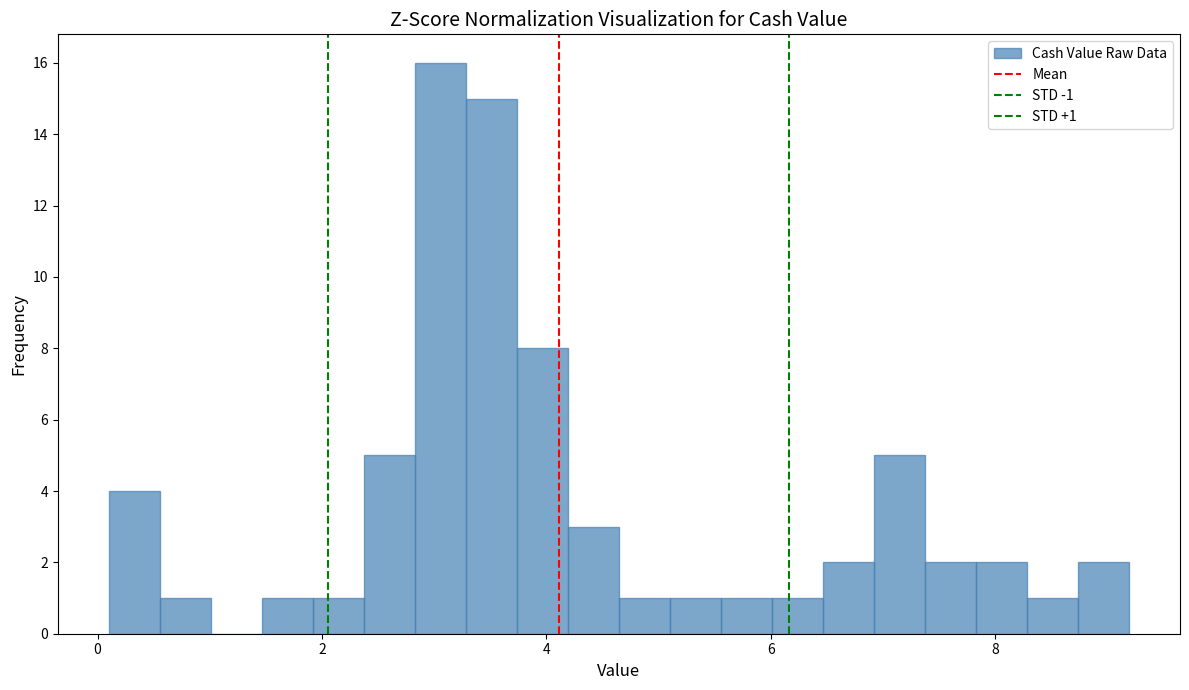

Read against the x-axis, roughly where is the centre of the tallest bar?

3.0